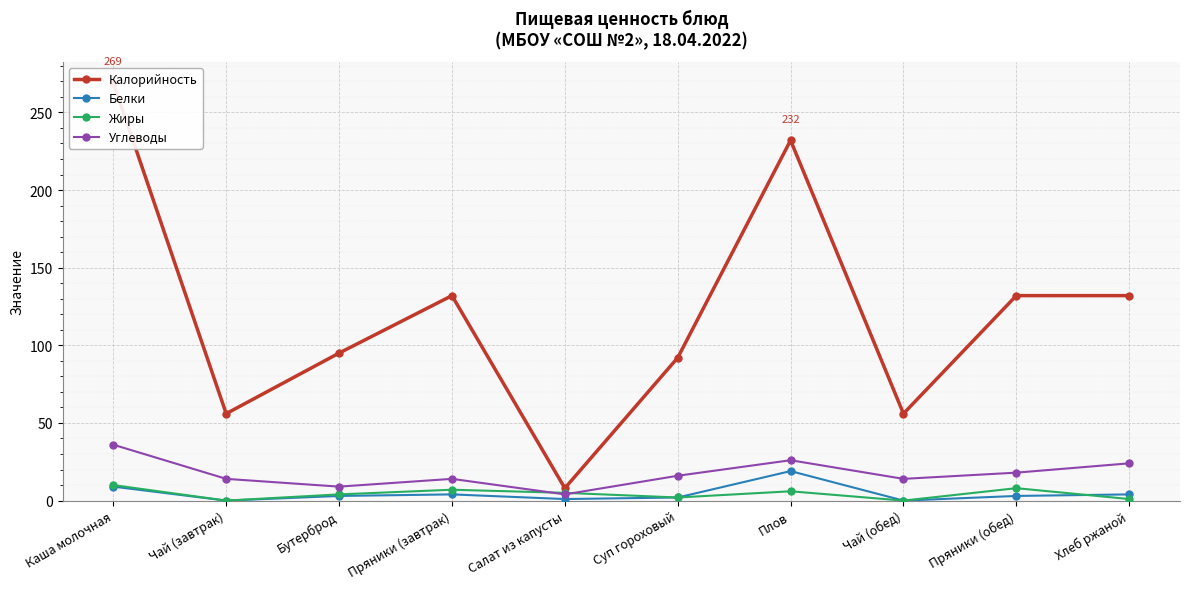

At which category does Калорийность reach its first local peak?

Пряники (завтрак)